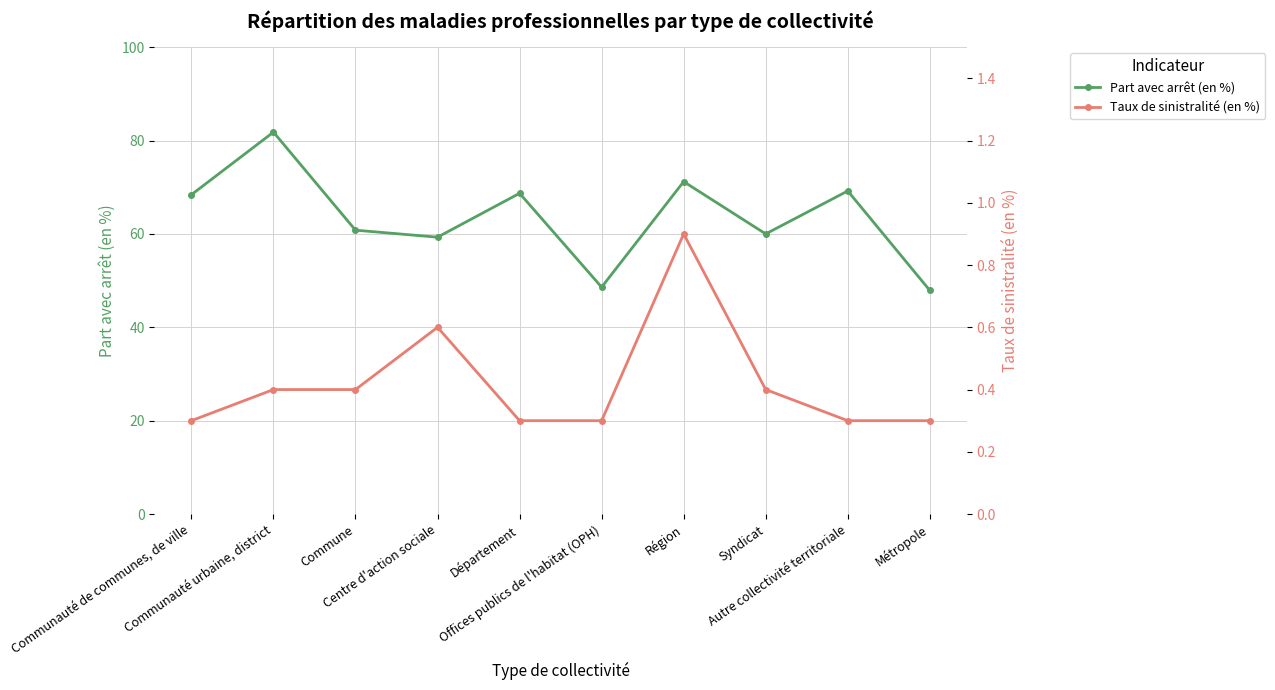

What is the difference between the Part avec arrêt (en %) values at Métropole and Autre collectivité territoriale?

21.3